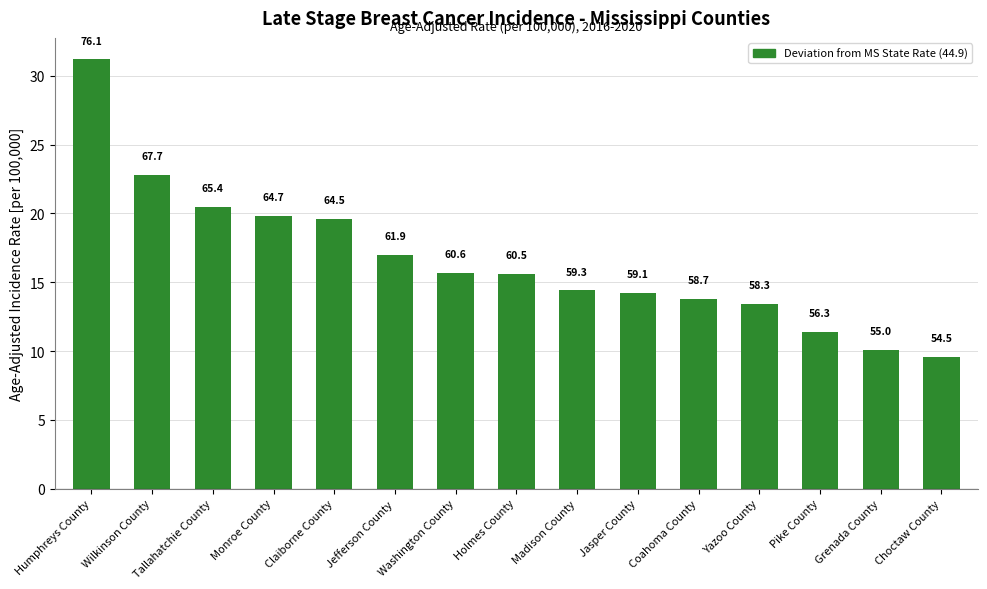

What is the change in value from Humphreys County to Monroe County?

-11.4